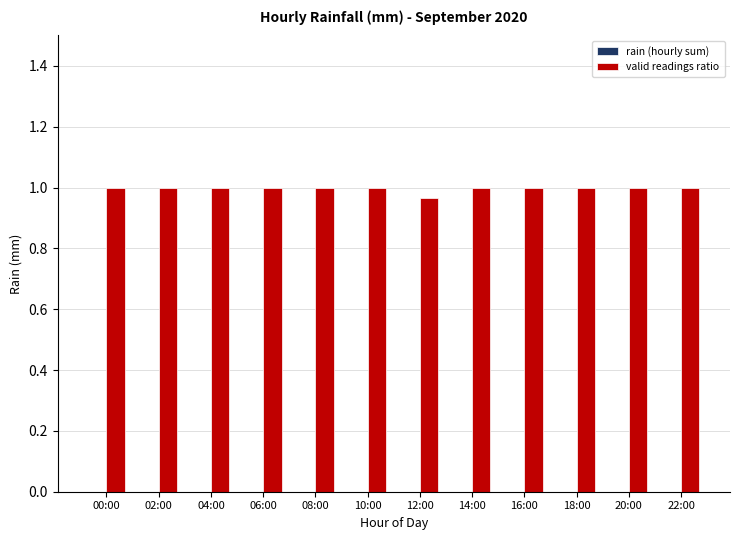

At which label is the value closest to 0?

12:00